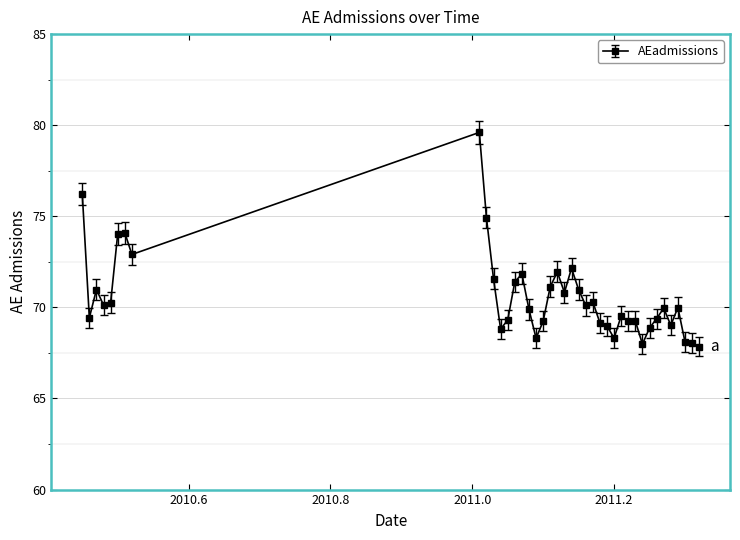

True or false: the data has more than 1 interior local peaks.

True